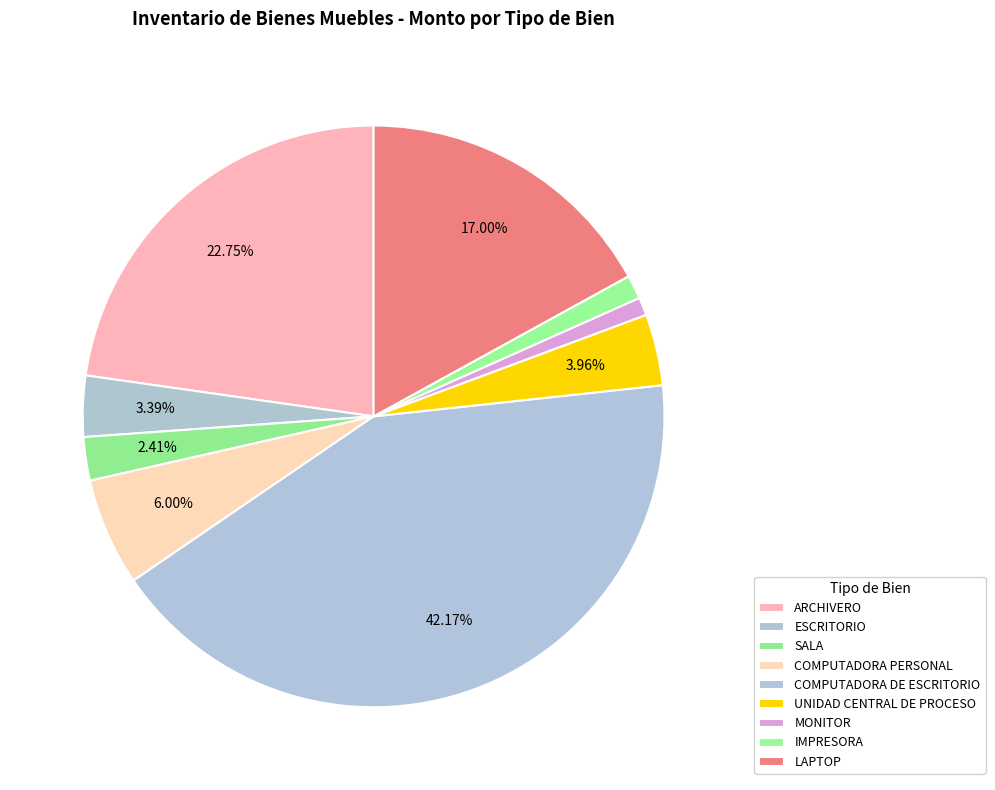

To the nearest percent, what is the difference between the UNIDAD CENTRAL DE PROCESO and SALA slice percentages?

2%